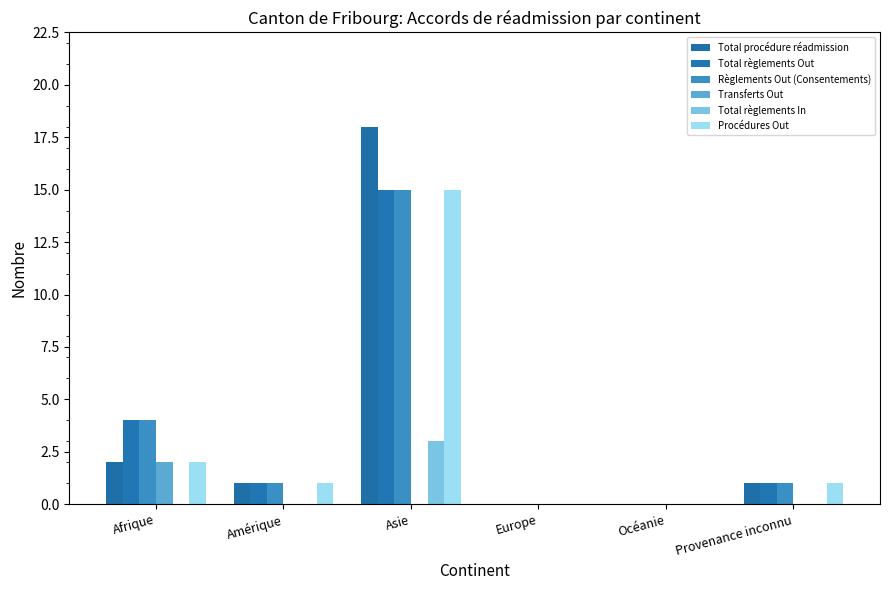

What is the total value across all series at Amérique?

4